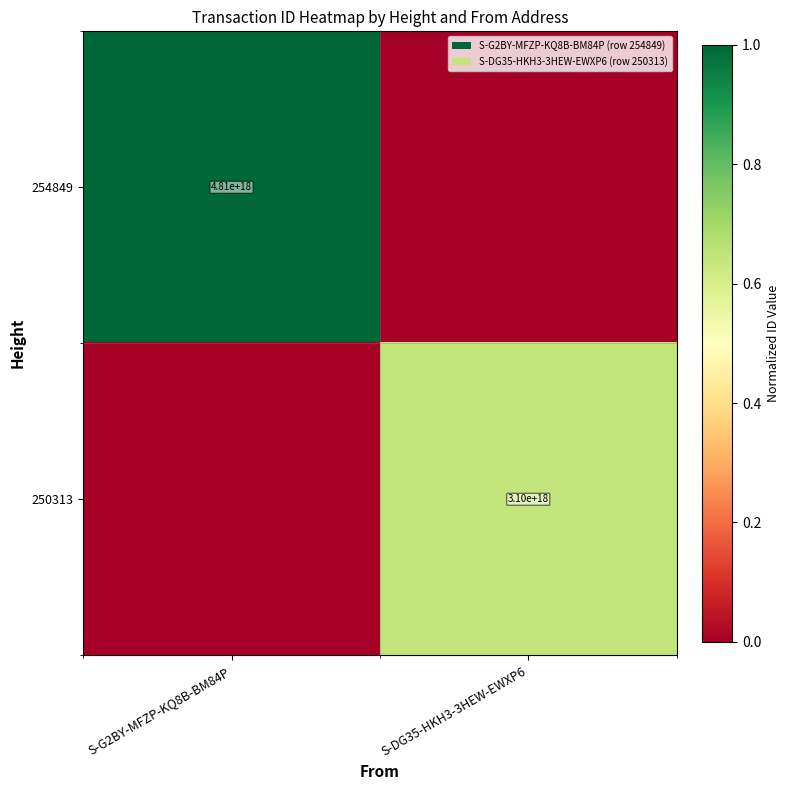

The 250313 series shows 5017345459198387200 at S-DG35-HKH3-3HEW-EWXP6. True or false?

False